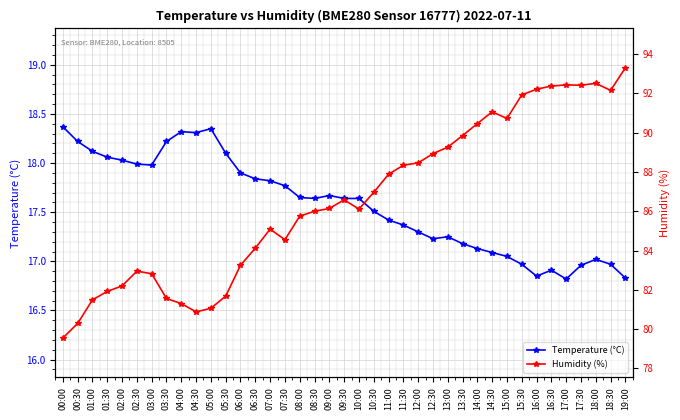

At which label is Temperature (°C) closest to 17?

18:00